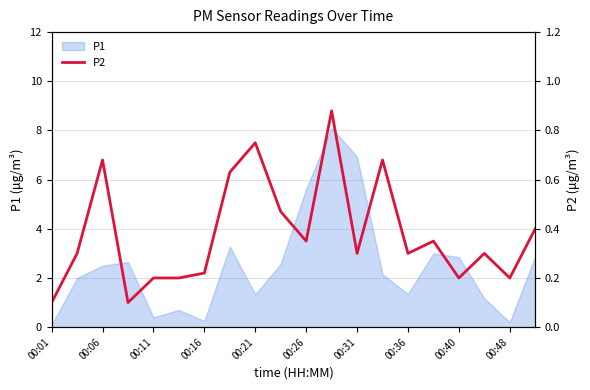

Where is the data nearest to the value 0?

00:01